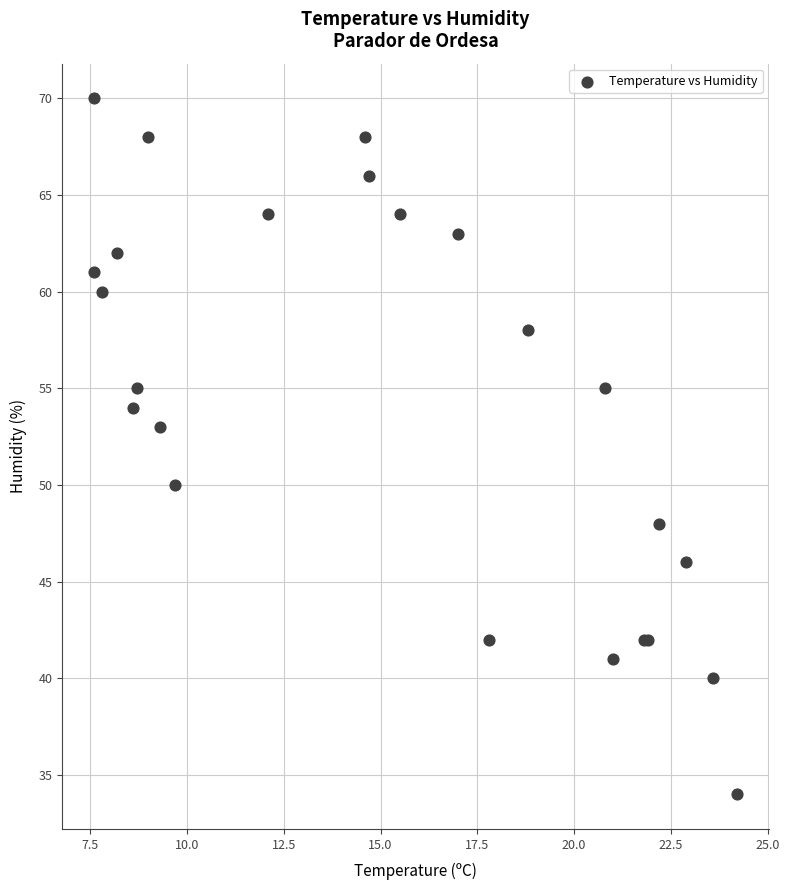

What Y value in the scatter plot is closest to 52?

53